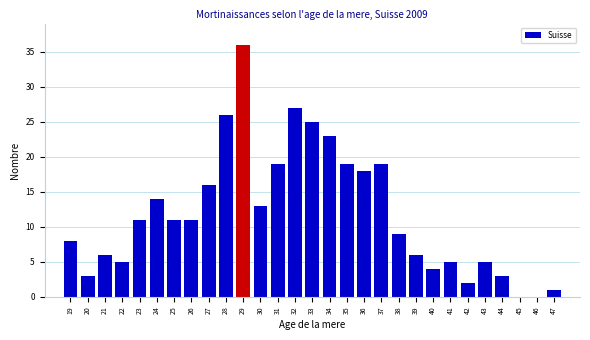

Reading right to left, what are all the values shown in this chart?

47=1	46=0	45=0	44=3	43=5	42=2	41=5	40=4	39=6	38=9	37=19	36=18	35=19	34=23	33=25	32=27	31=19	30=13	29=36	28=26	27=16	26=11	25=11	24=14	23=11	22=5	21=6	20=3	19=8